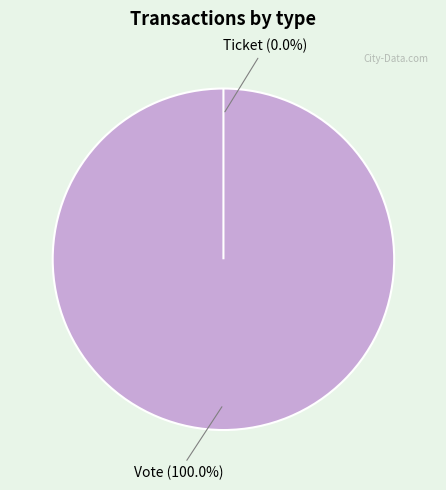

To the nearest percent, what is the difference between the Vote and Ticket slice percentages?

100%